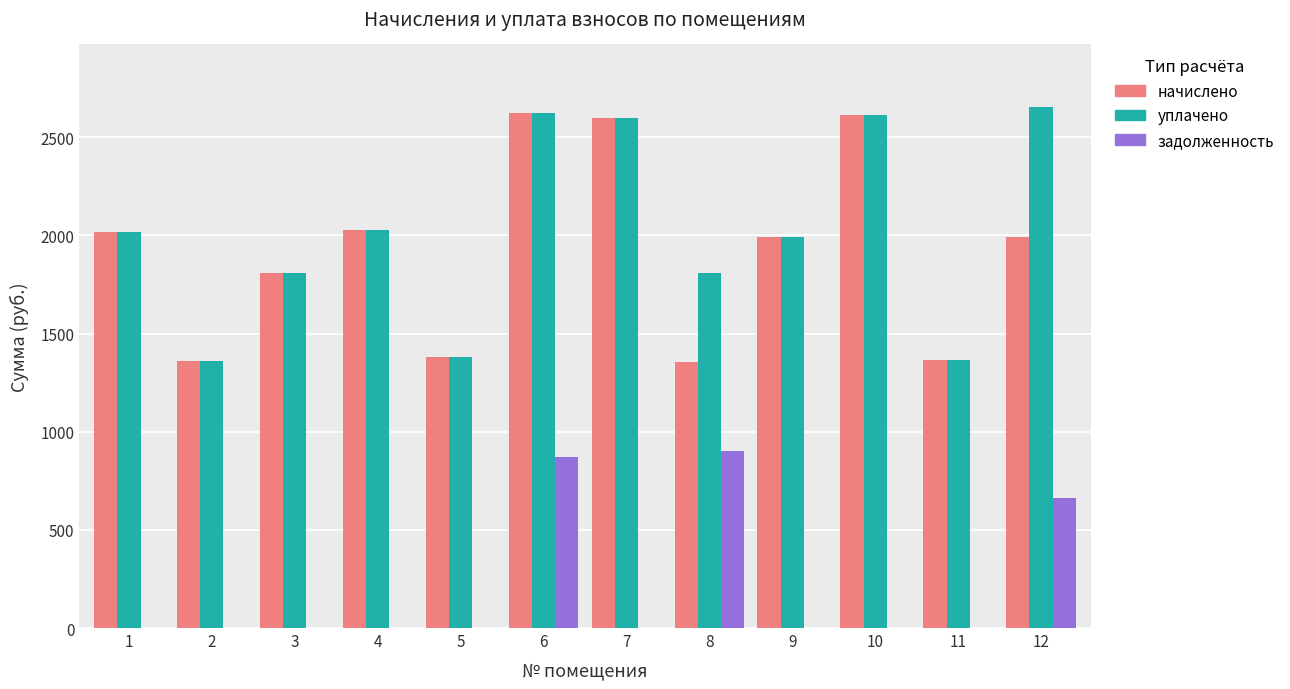

What is the maximum value shown in the chart?

2654.2